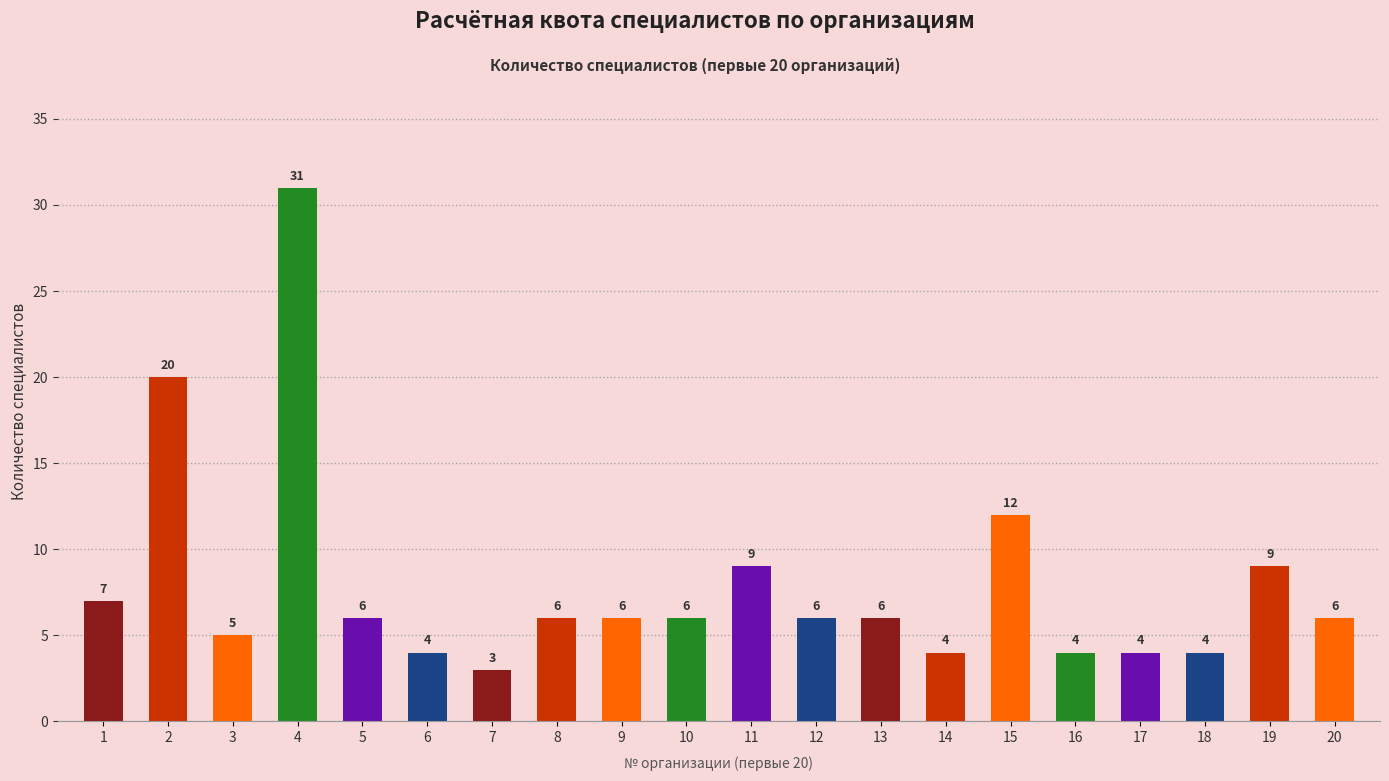

What is the average value?

8